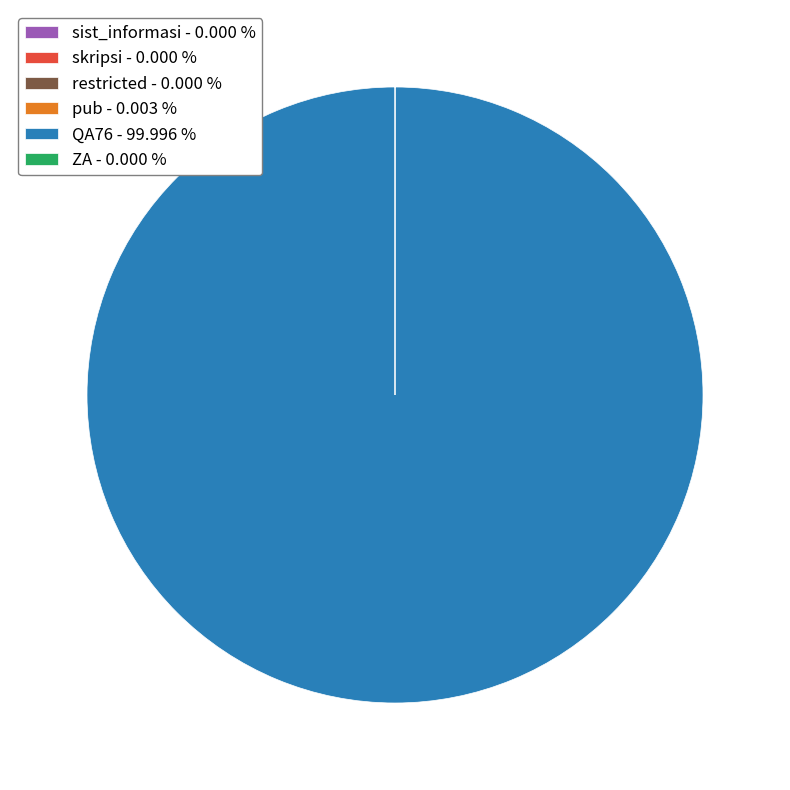

Is there any slice that represents more than half of the pie?

Yes